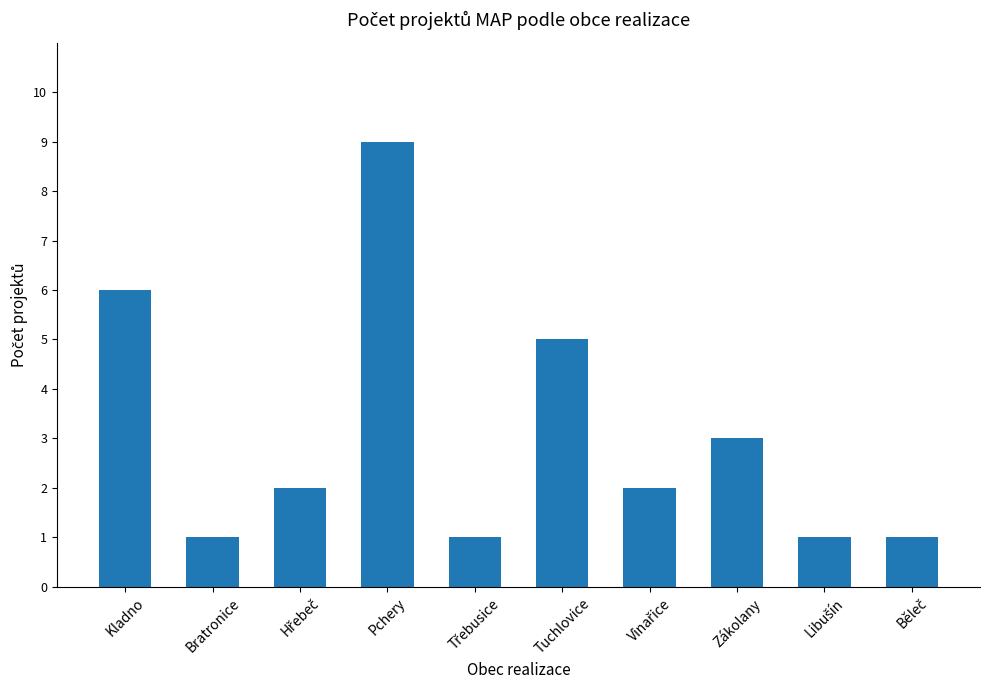

Reading left to right, list all the values displayed in this chart.

6	1	2	9	1	5	2	3	1	1